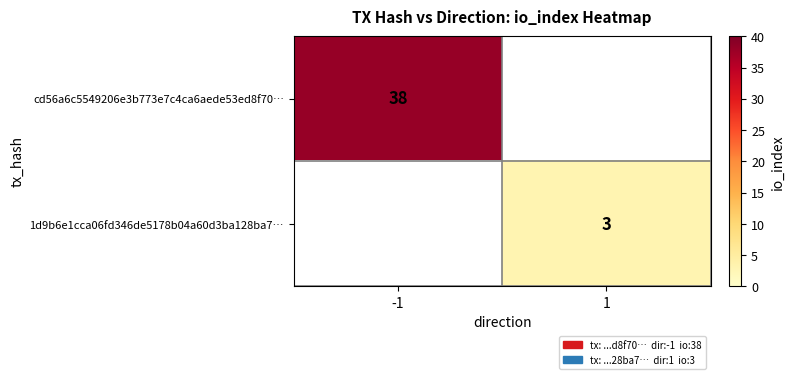

What is the smallest value displayed?

3.0